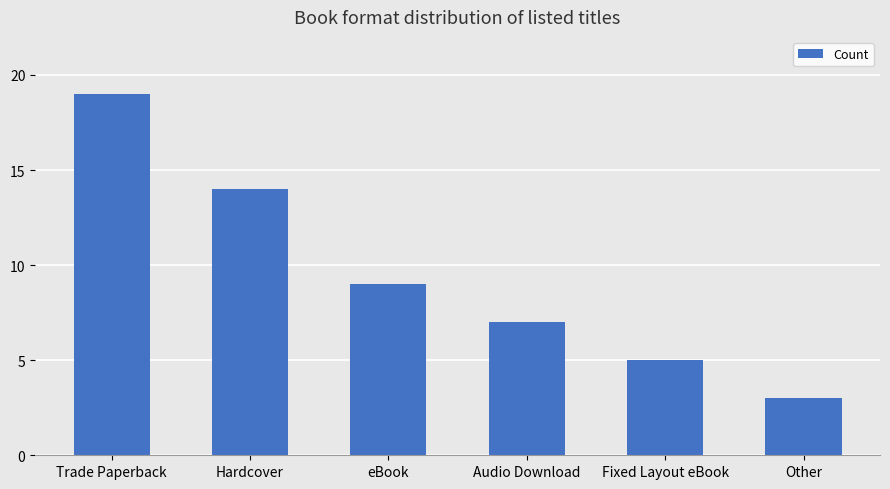

The chart shows a value of 9 at eBook. True or false?

True